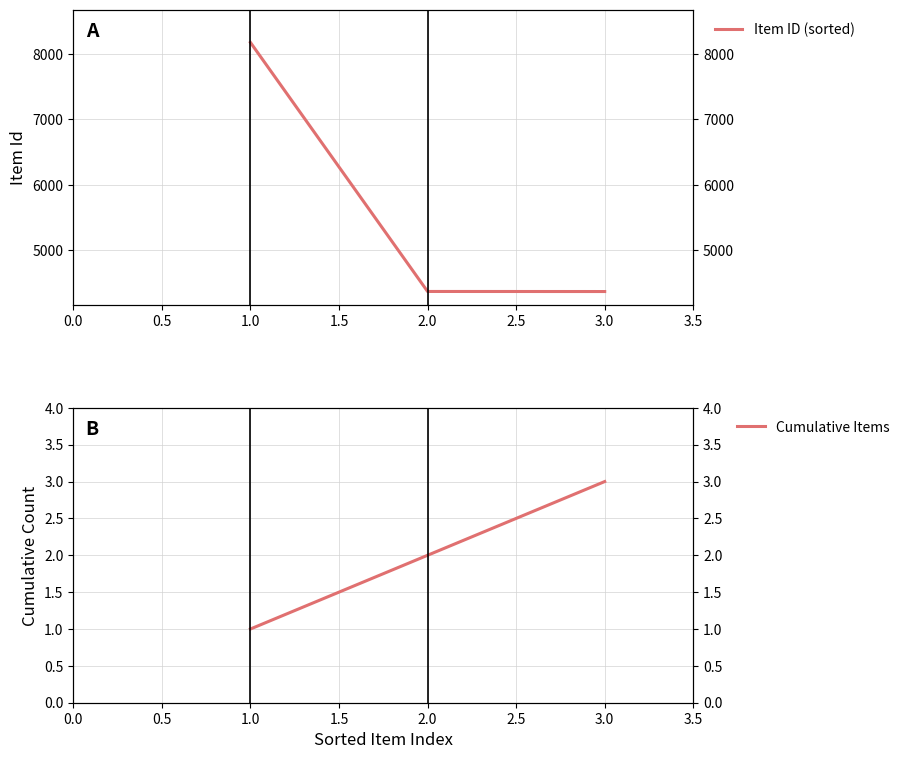

Reading left to right, what are all the values shown in this chart?

Item ID (sorted): 8177	4371	4370
Cumulative Items: 1	2	3